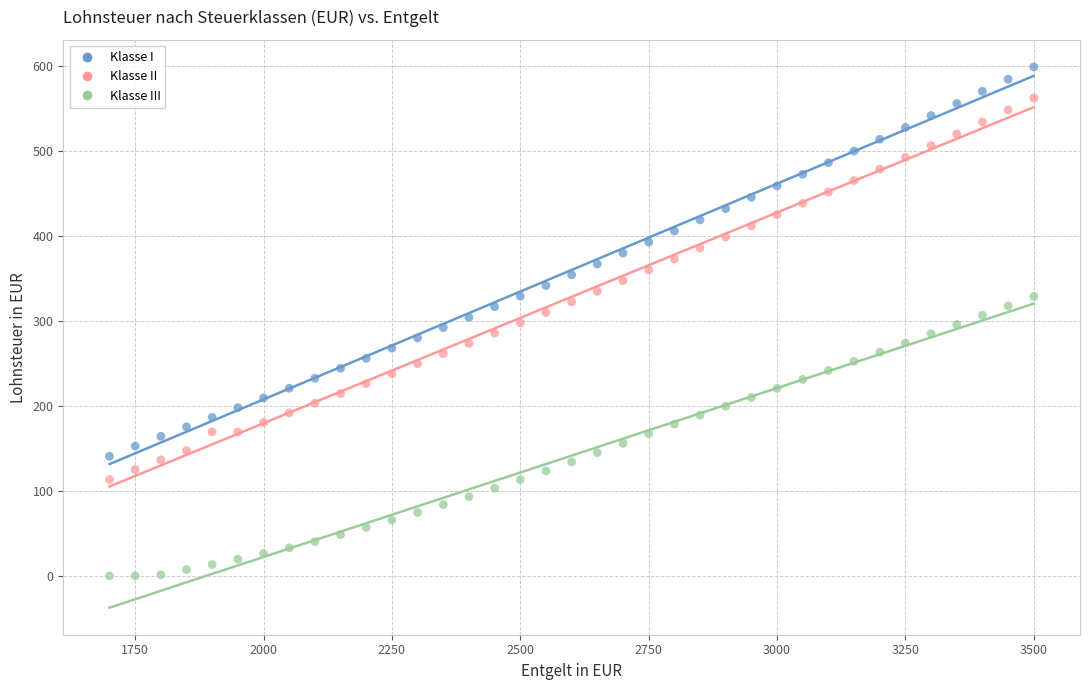

Which series reaches the minimum Y coordinate?

Klasse III